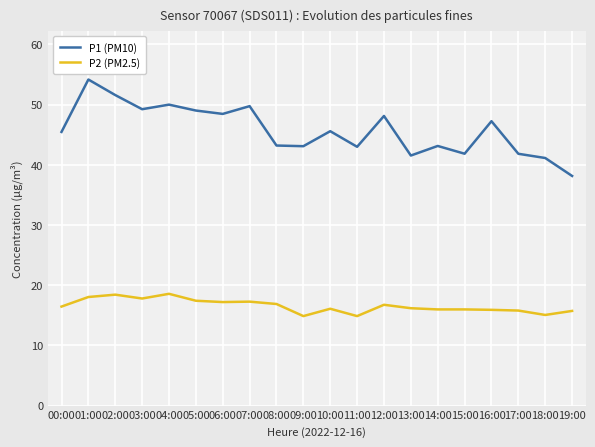

How many values in the P1 (PM10) series are below 45?

9